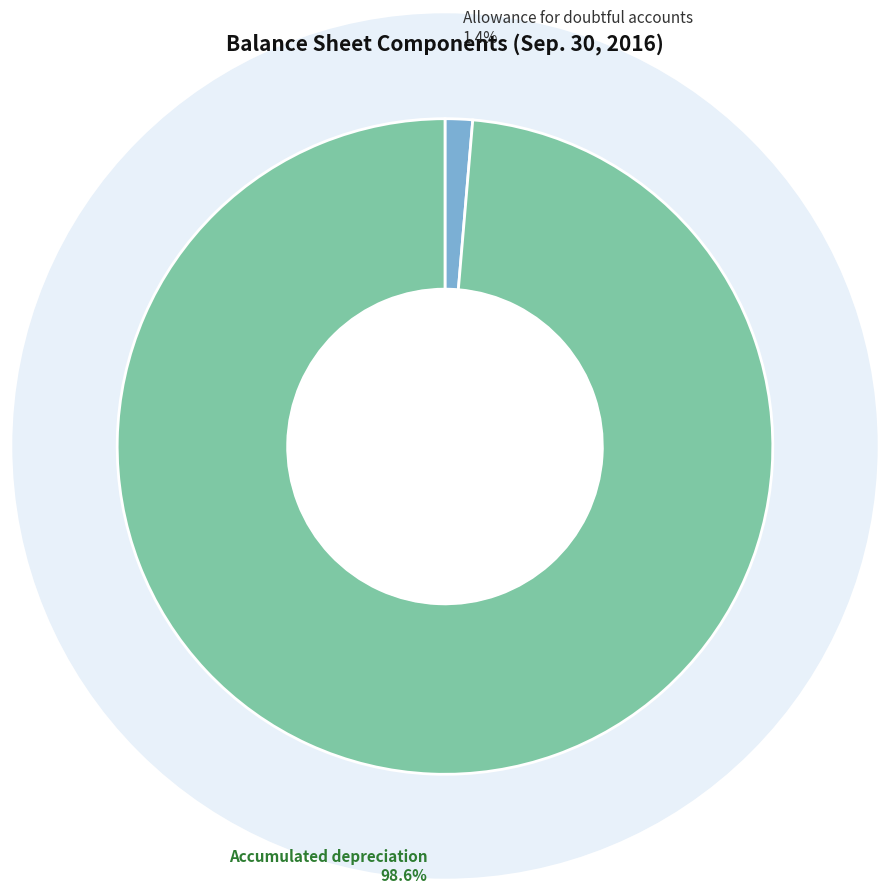

Does any single category account for the majority?

Yes